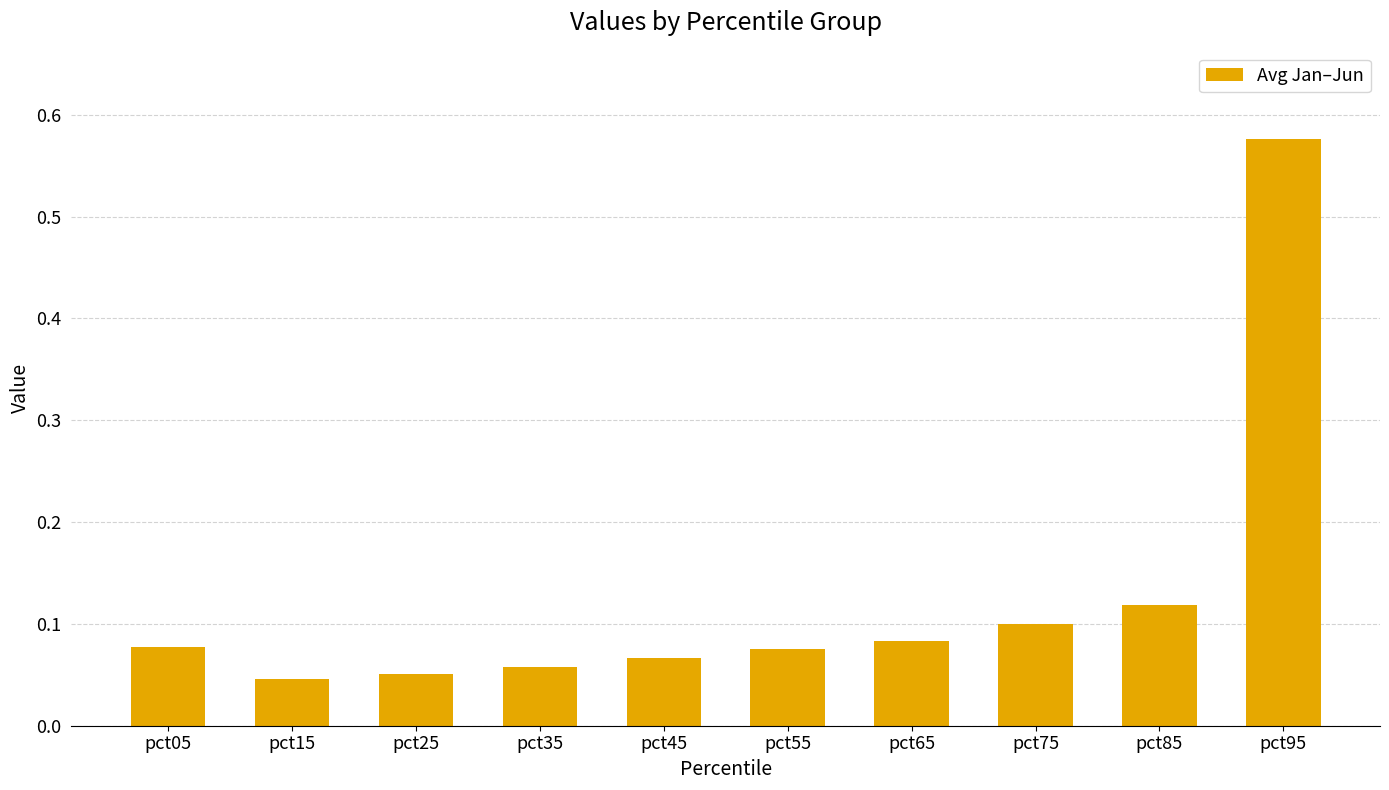

What is the difference between the values at pct55 and pct95?

0.5